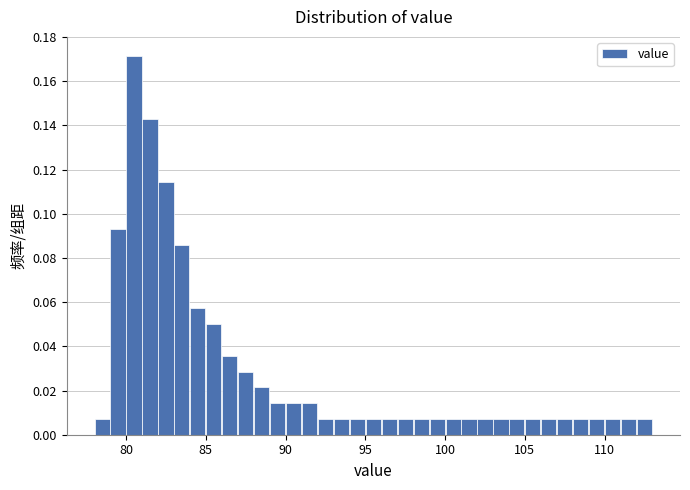

Read against the x-axis, roughly where is the centre of the tallest bar?

80.5